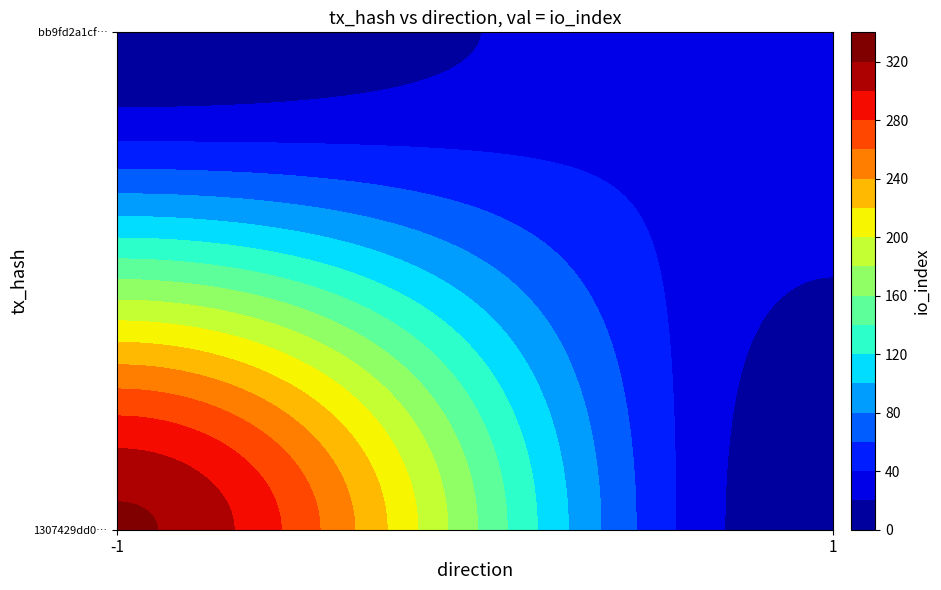

What is the difference between the 1307429dd055f11f8e4dfe23e6dd42224975def values at io_index and direction?

324